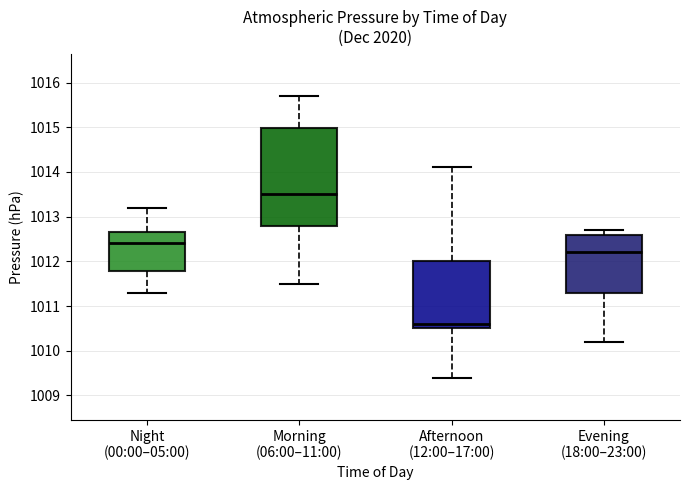

Where does the lower whisker of the box for Evening (18:00–23:00) end on the y-axis? The values are not printed on the chart, so give them approximately, as read against the axis.

1010.2